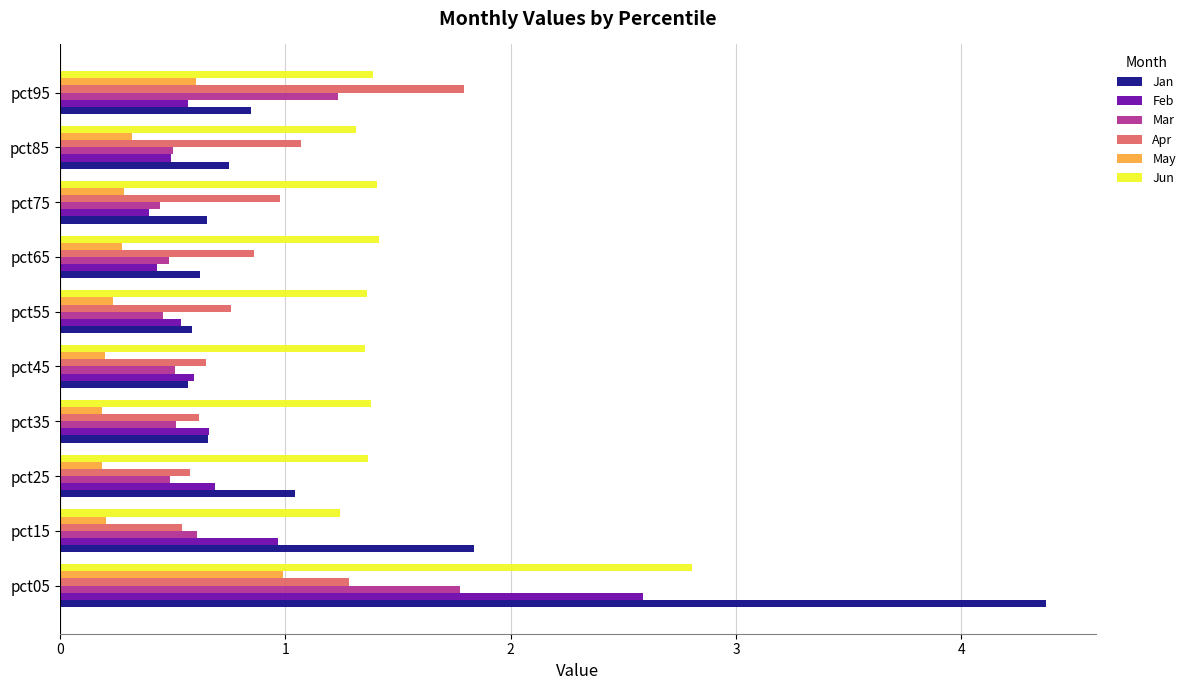

Which series has the widest spread of values?

Jan